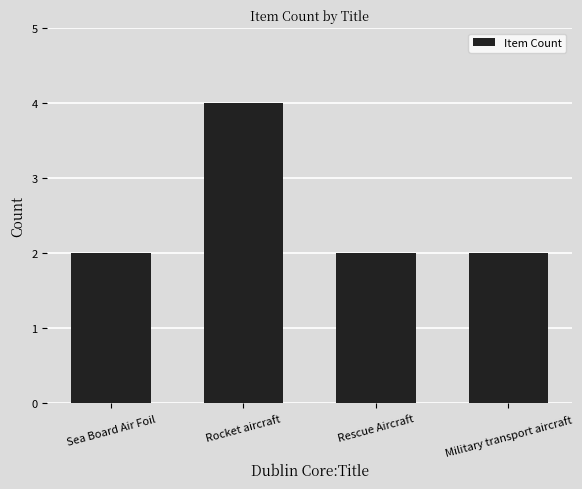

What is the sum of all values?

10